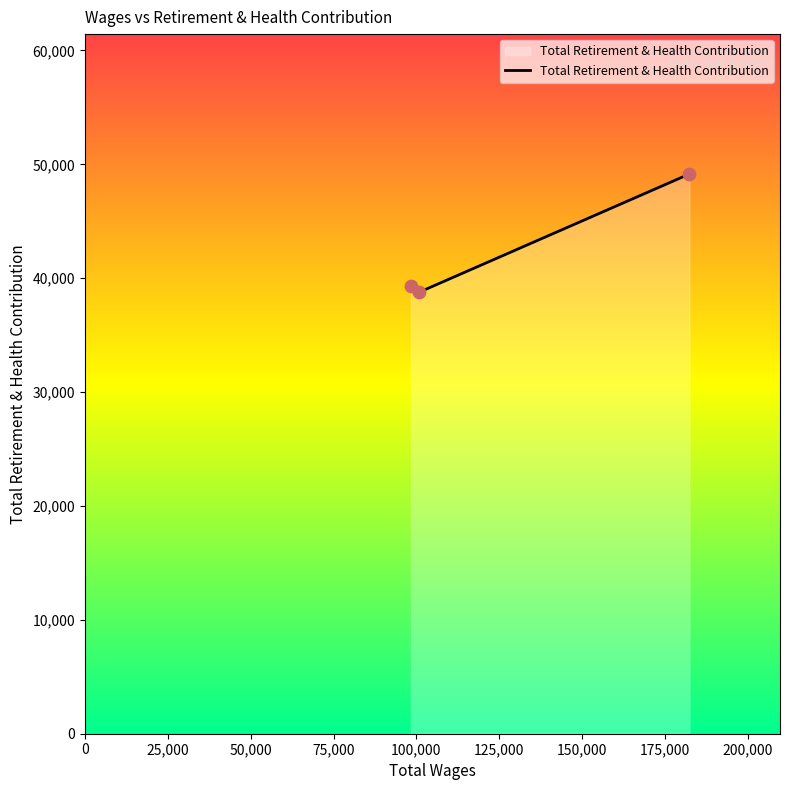

What is the average value?

42427